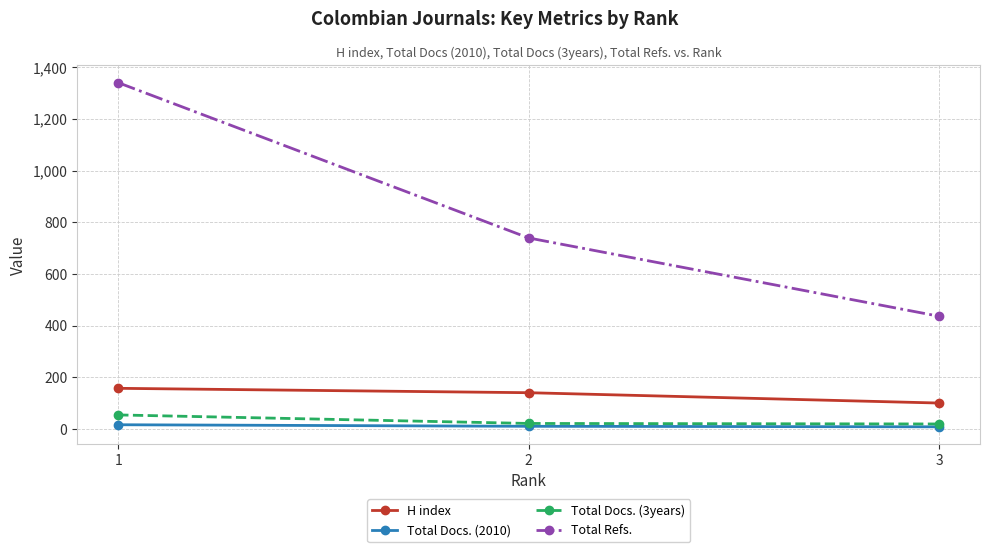

What is the sum of the Total Docs. (3years) values at 1 and 3?

75